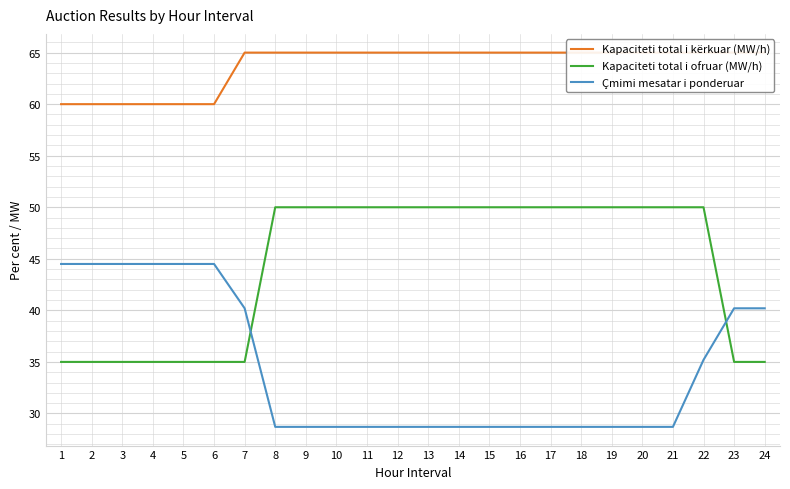

True or false: Kapaciteti total i ofruar (MW/h) has a value of 35.0 at 23.

True